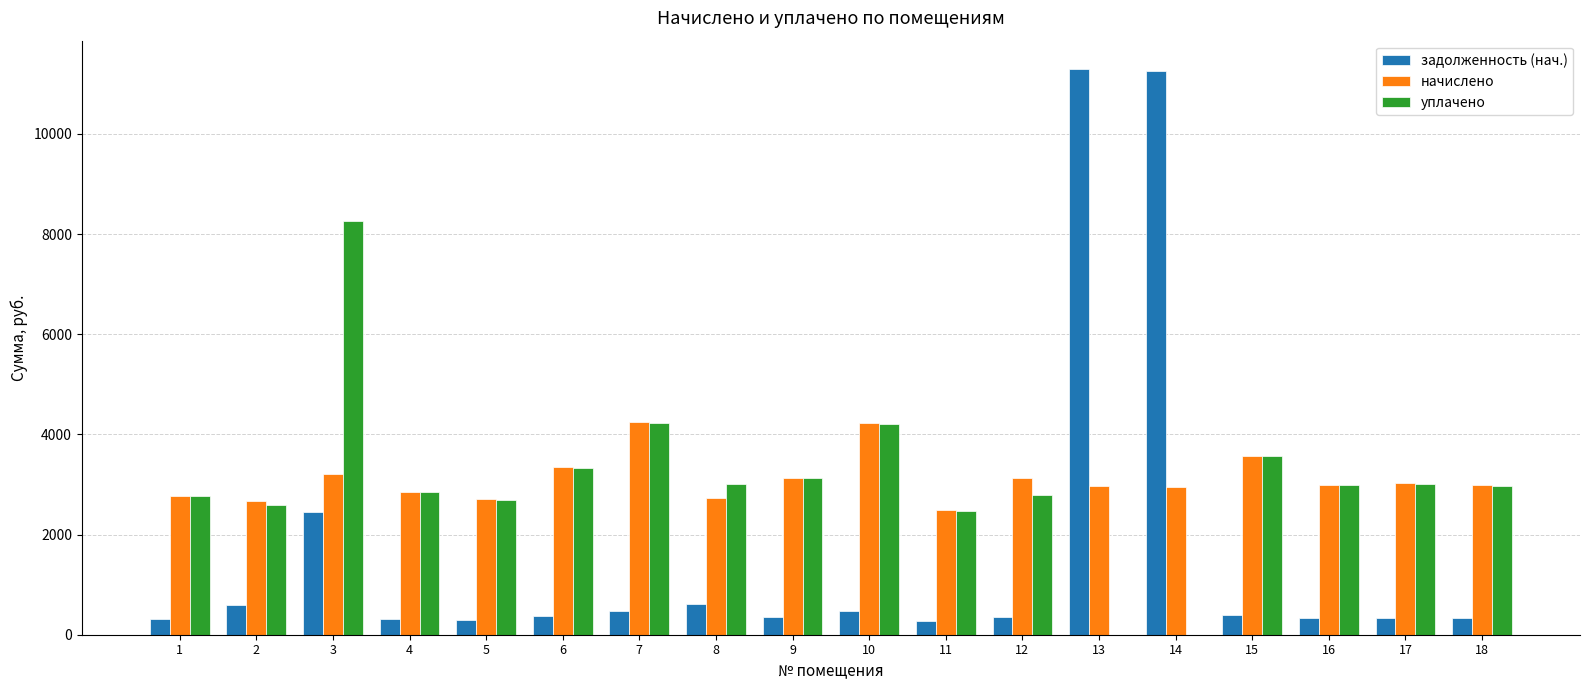

Which series changed the most between 3 and 17?

уплачено